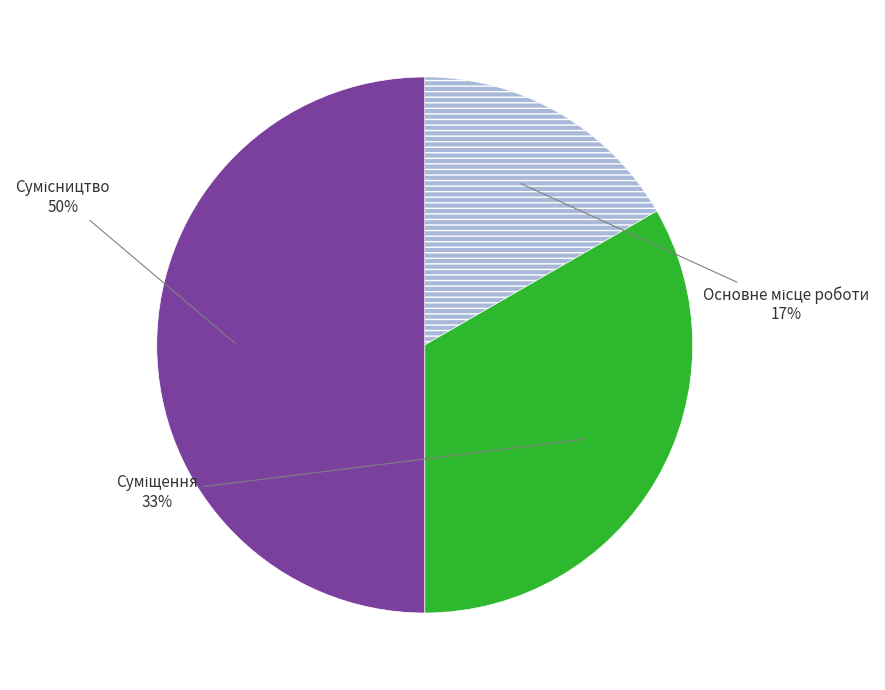

To the nearest percent, what is the average slice percentage?

33%